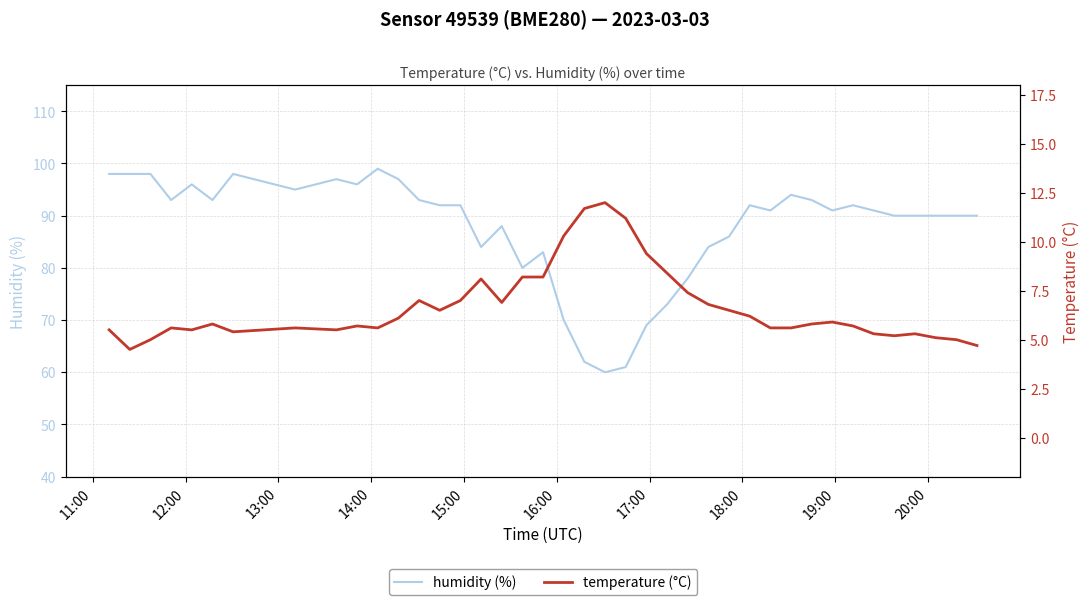

True or false: humidity and temperature intersect in this chart.

False